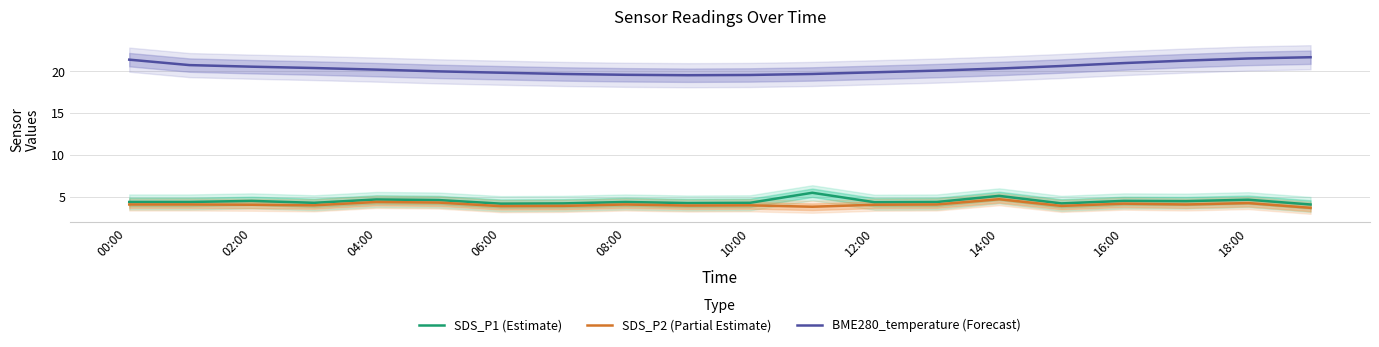

What is the maximum value for SDS_P1 (Estimate)?

5.5